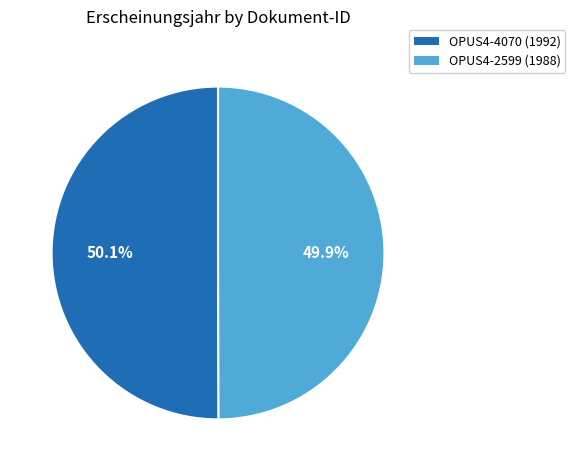

What percentage is the OPUS4-2599 slice, to the nearest percent?

50%